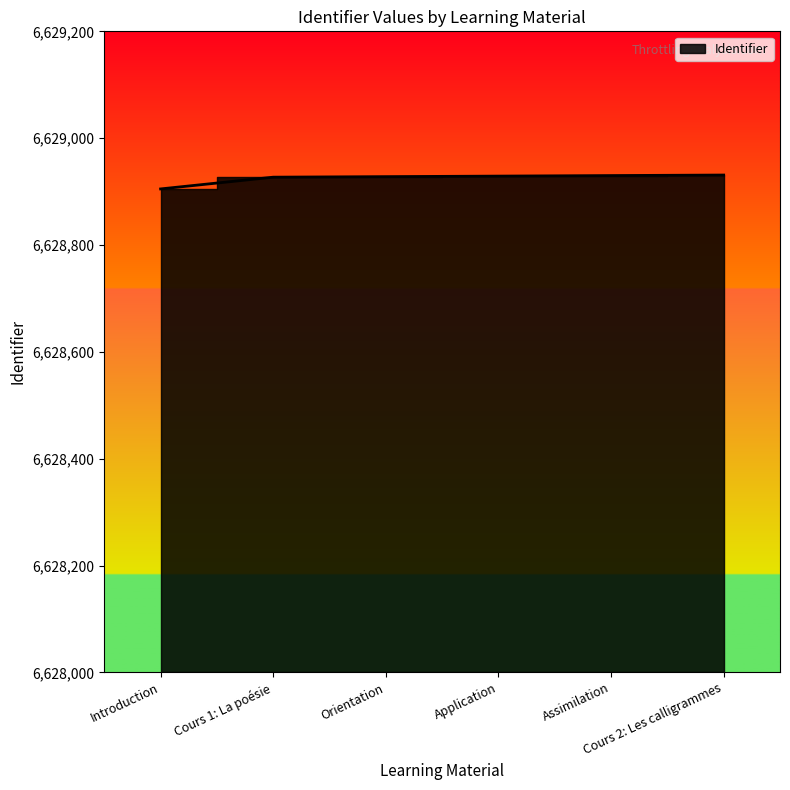

How many values are below 6628929?

3